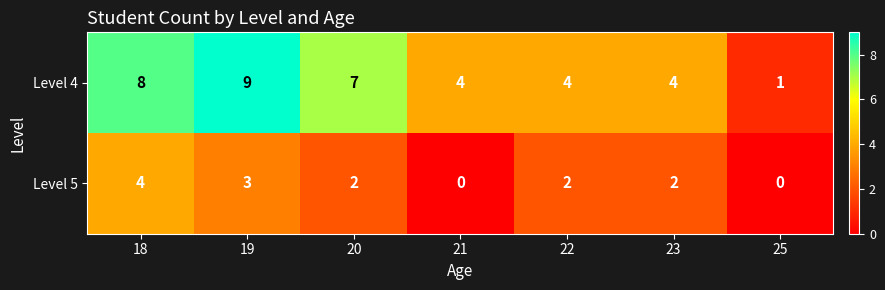

What is the difference between the maximum and minimum values in the Level 4 series?

8